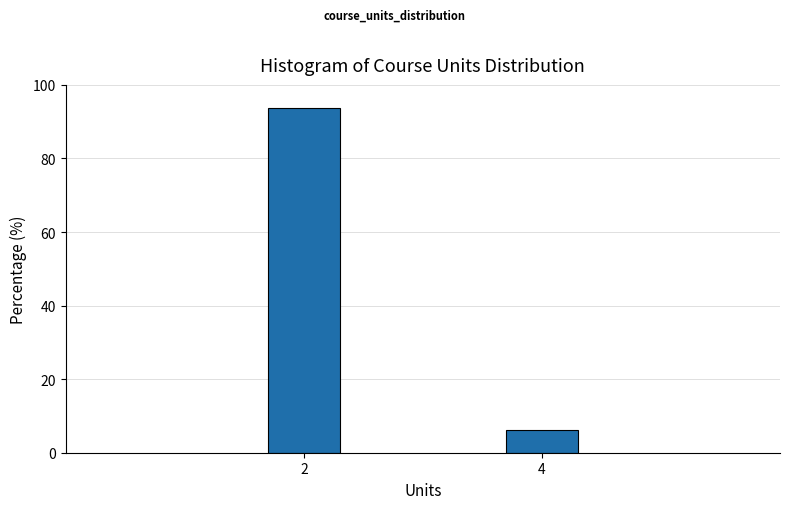

Rank the categories by value from highest to lowest.

2, 4